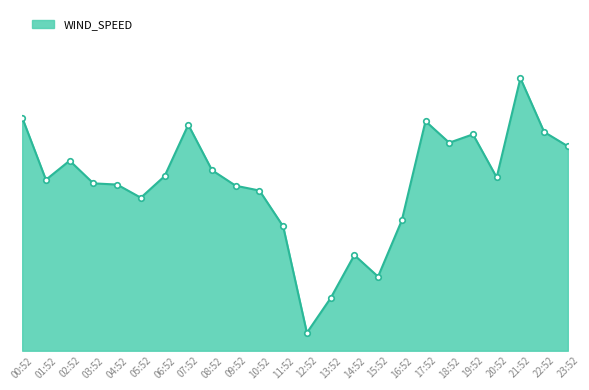

Is this an area chart (filled region under the line)?

Yes